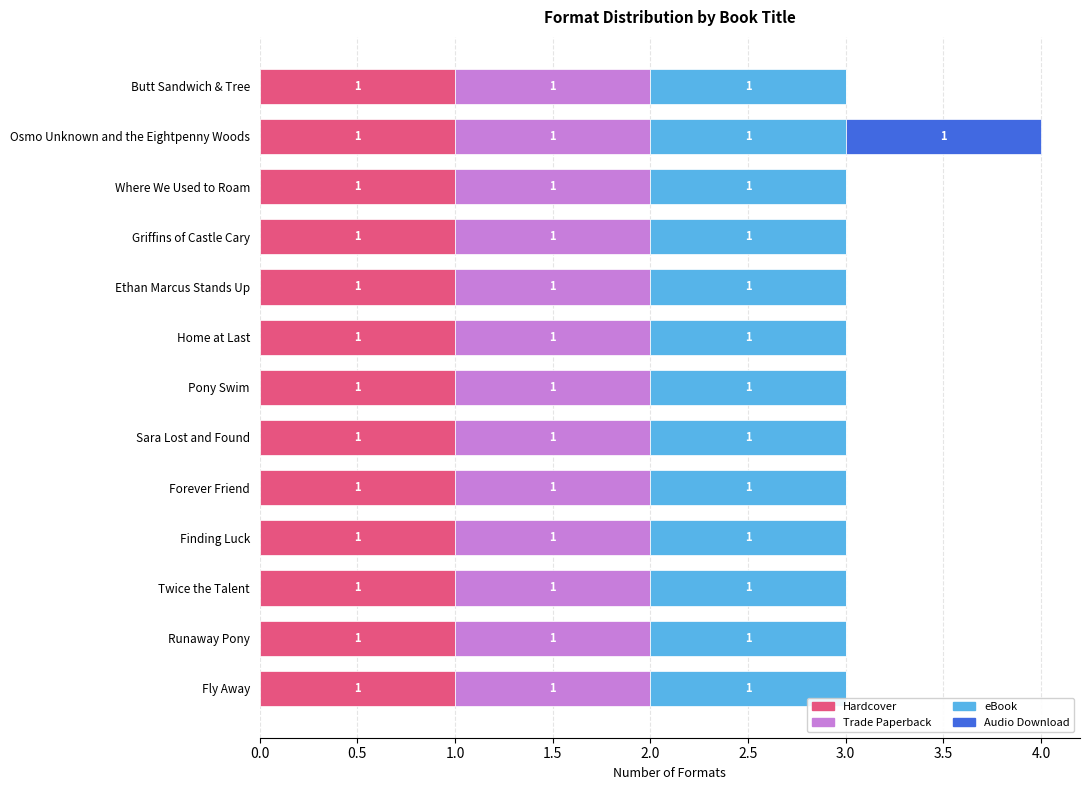

At which category is the sum across all series the highest?

Osmo Unknown and the Eightpenny Woods